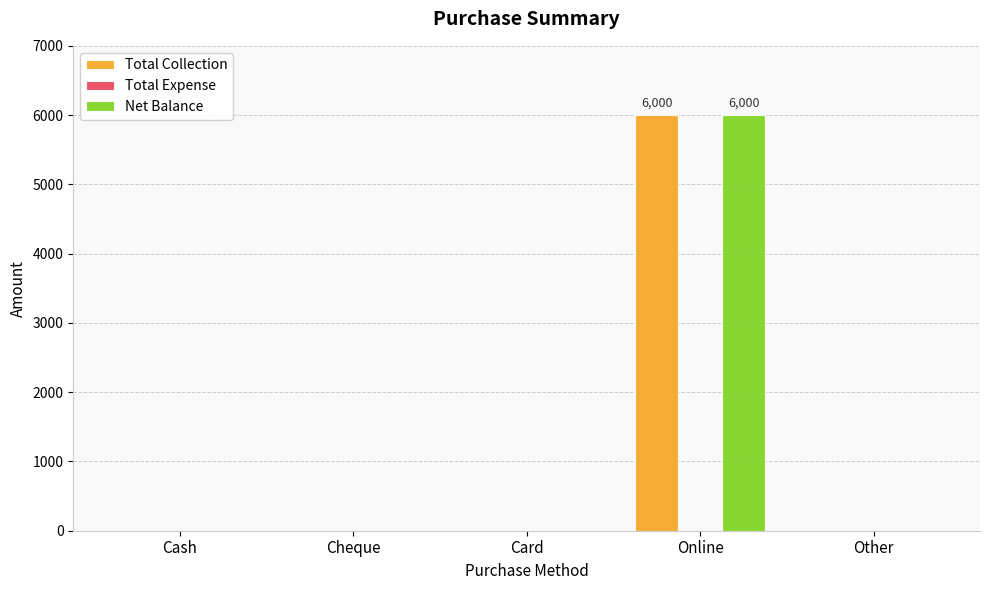

What is the sum of all Net Balance values?

6000